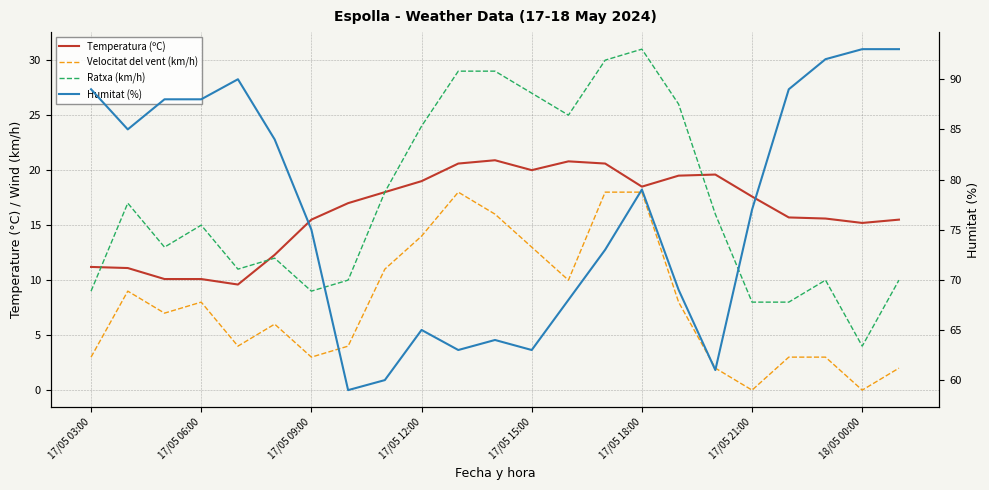

What are all the series names shown in the legend?

Temperatura (ºC), Velocitat del vent (km/h), Ratxa (km/h), Humitat (%)